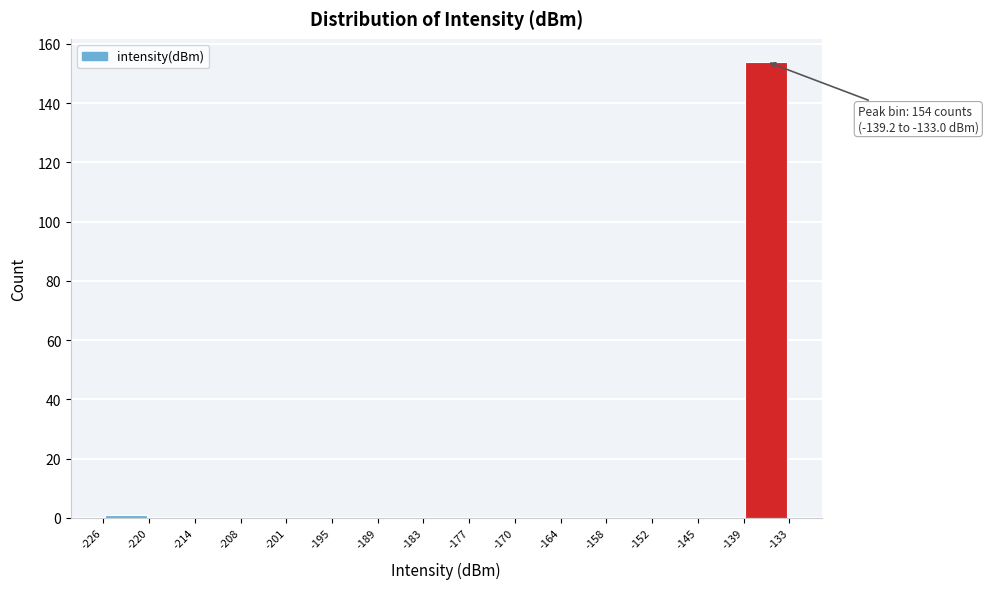

Which range on the x-axis has the tallest bar?

-139 to -133